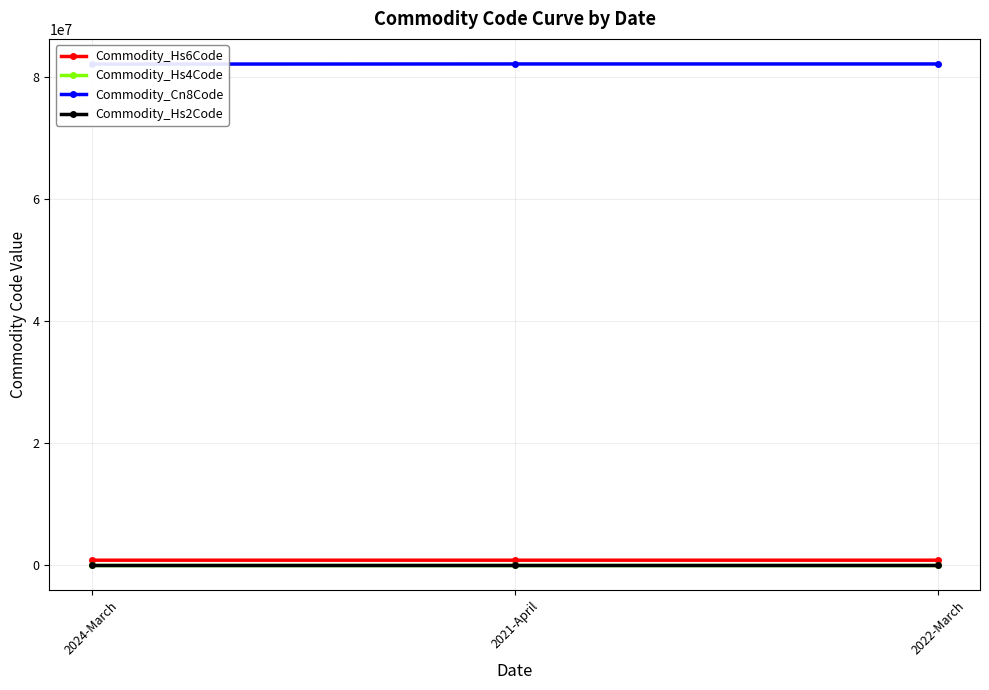

What position from the right is 2022-March?

1